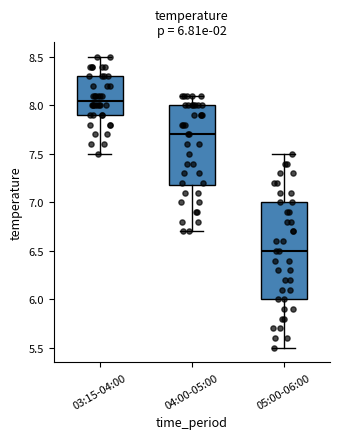

Which box is the tallest, from its lower edge to its upper edge?

05:00-06:00